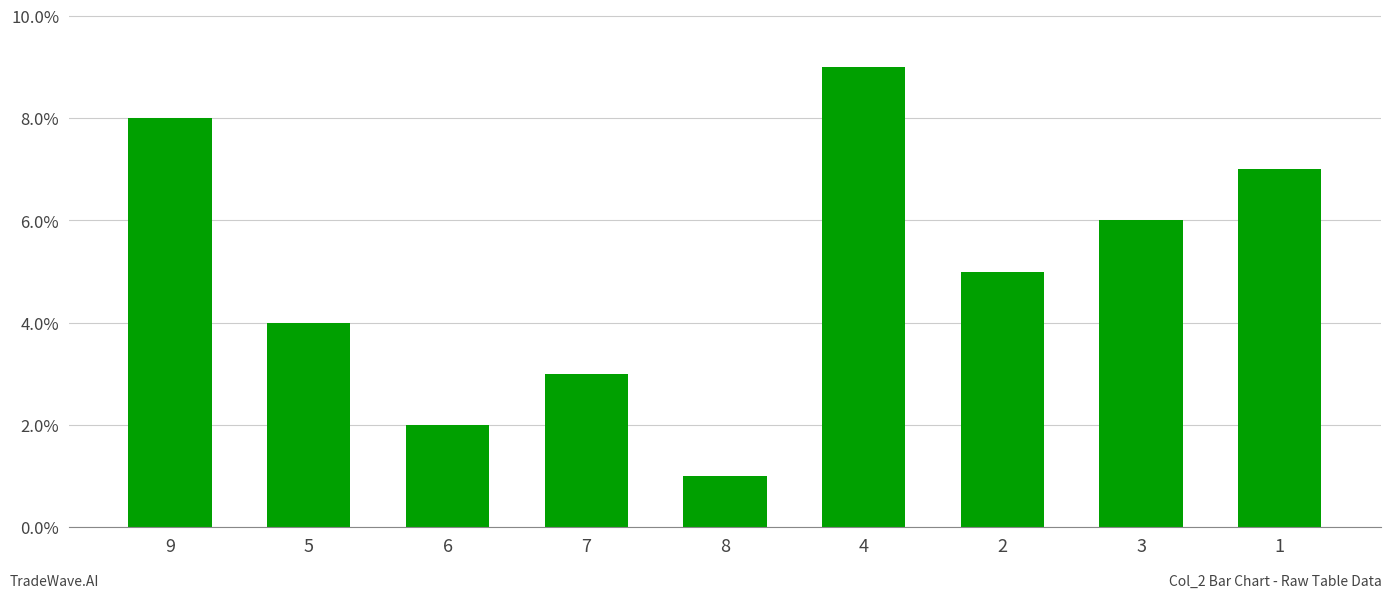

Is it true that the value at 1 is 3?

False